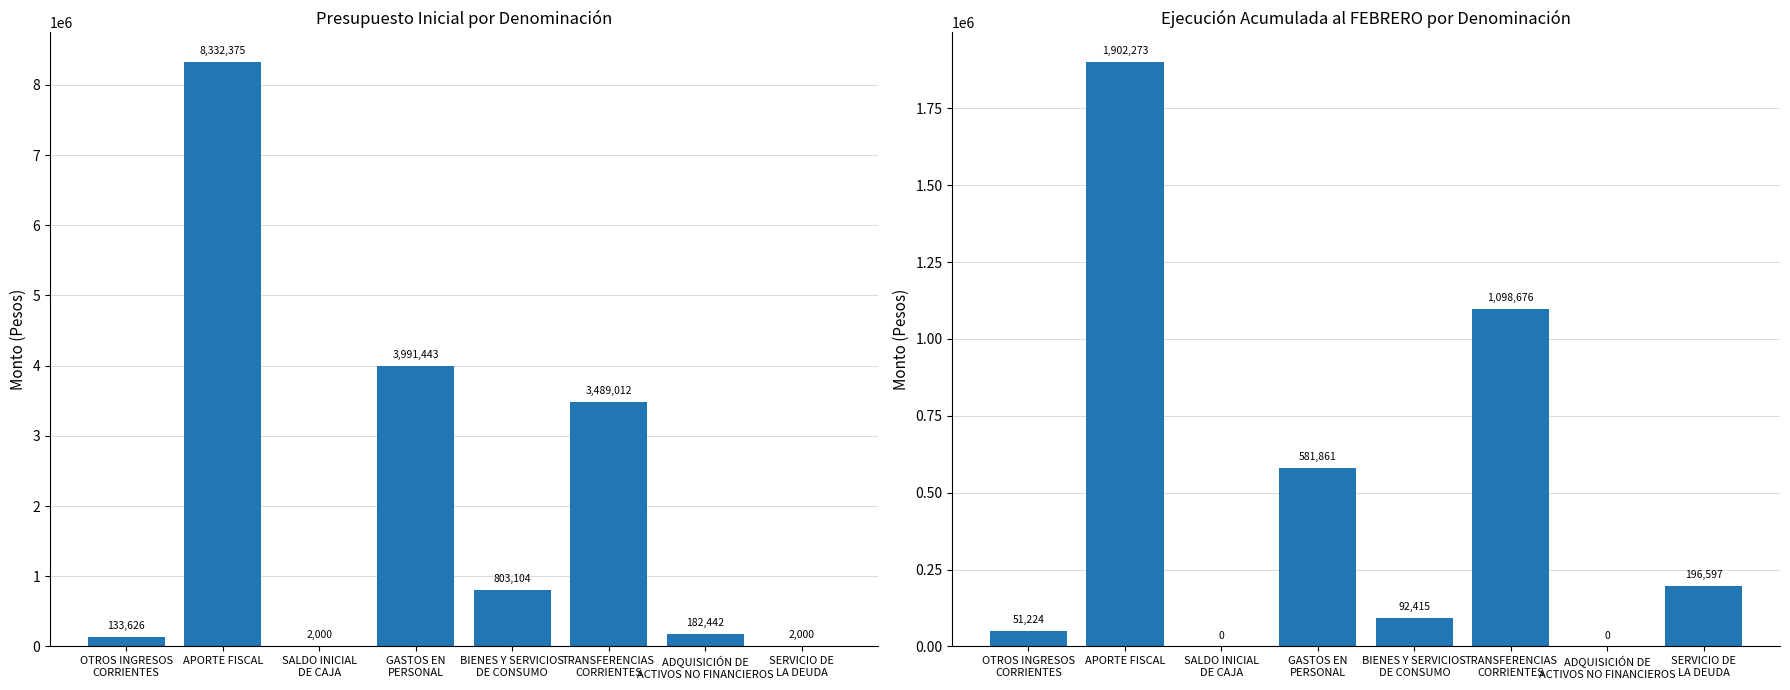

Which category has the lowest value in the Ejecución Acumulada al FEBRERO series?

SALDO INICIAL
DE CAJA